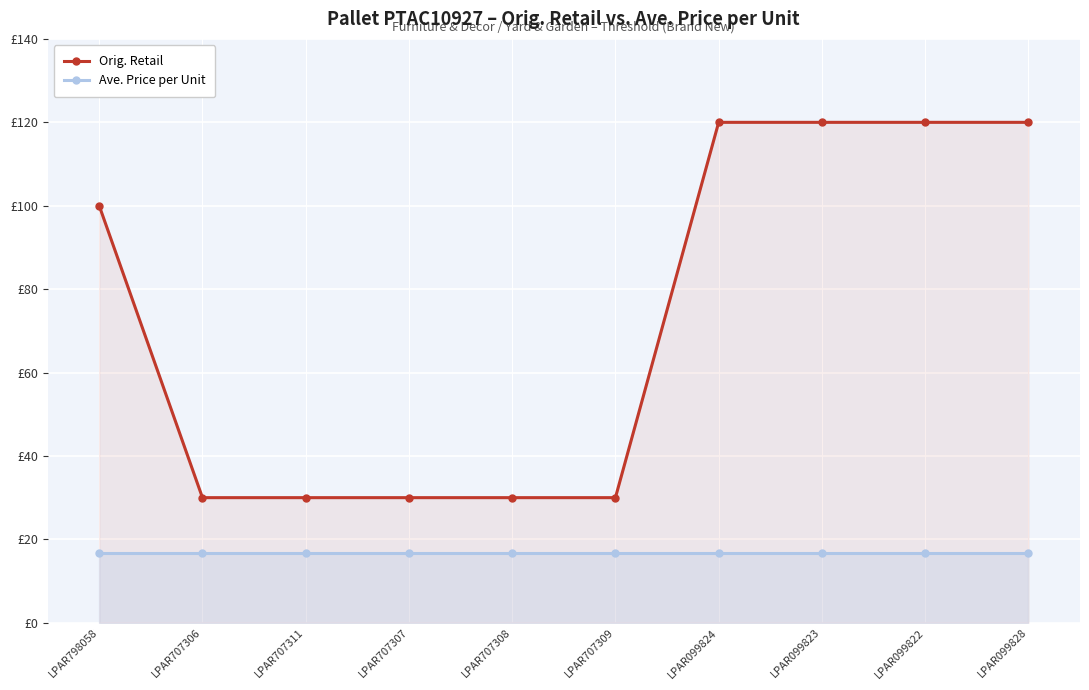

Is the value of Orig. Retail at LPAR707308 greater than the value of Ave. Price per Unit at LPAR707308?

Yes